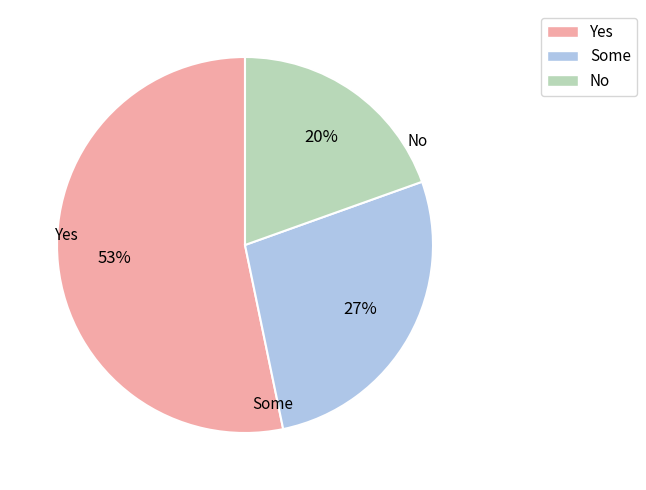

To the nearest percent, what is the average slice percentage?

33%